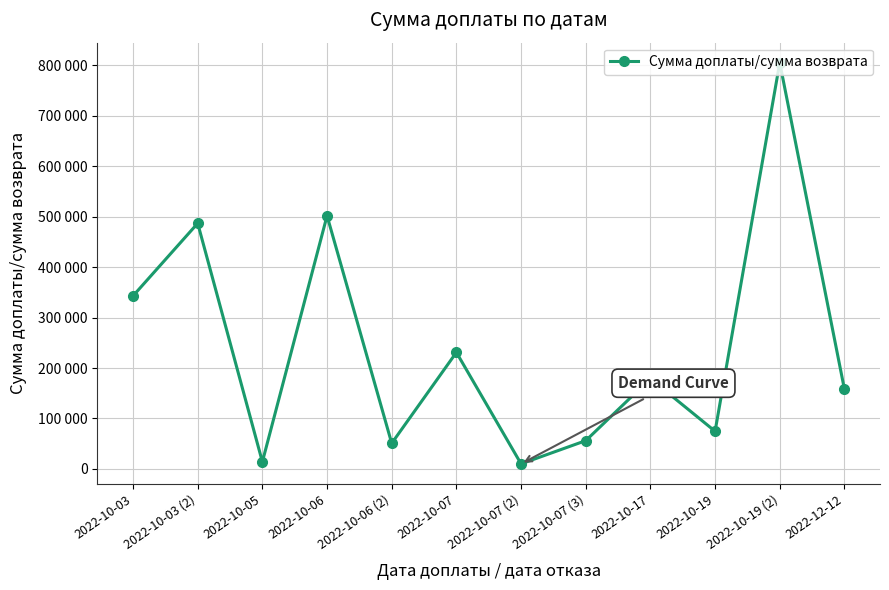

What position from the left is 2022-12-12?

12